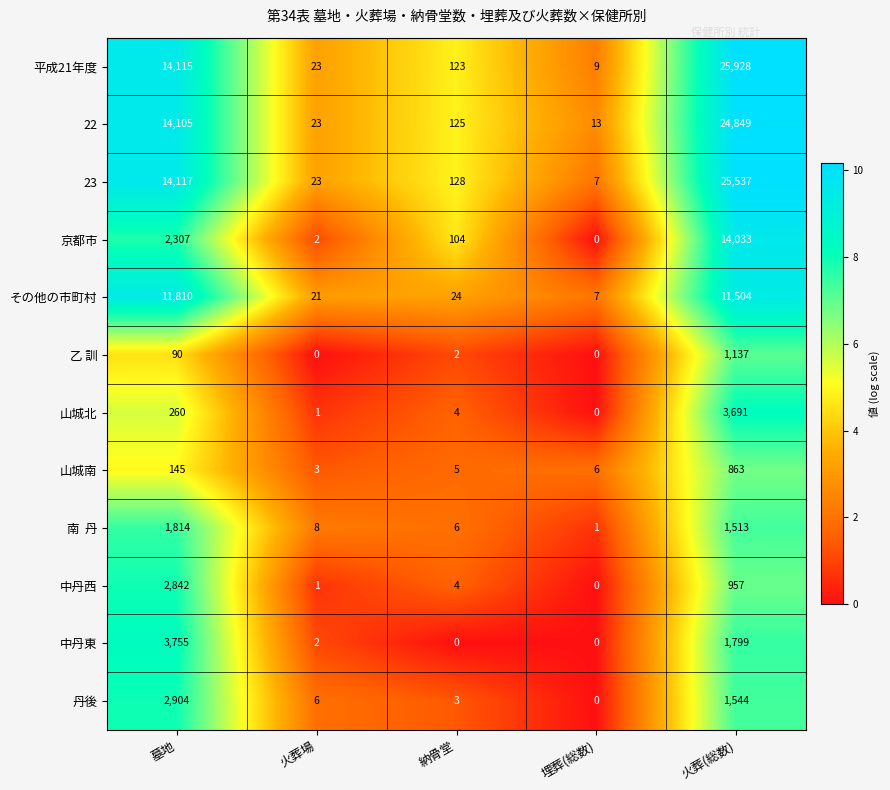

Is it true that 22 equals 37 at 火葬場?

False